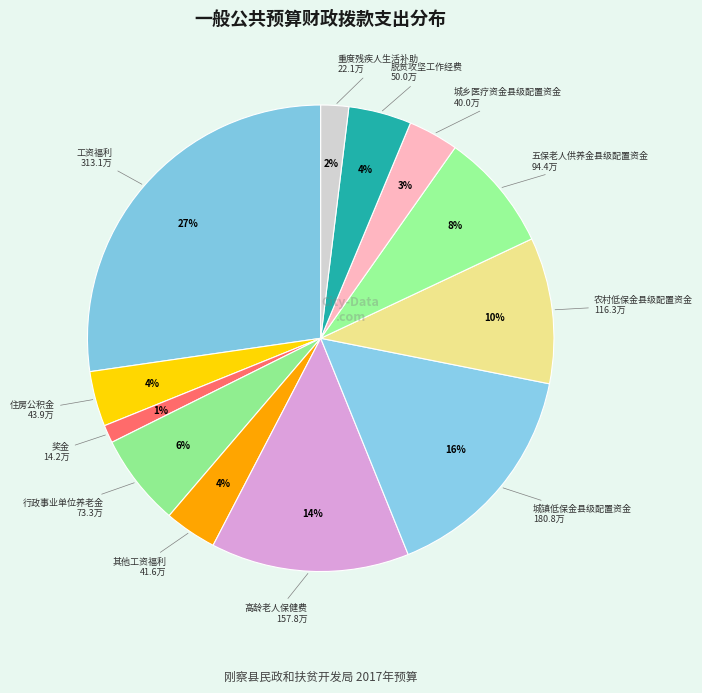

Count the number of slices in the pie.

12